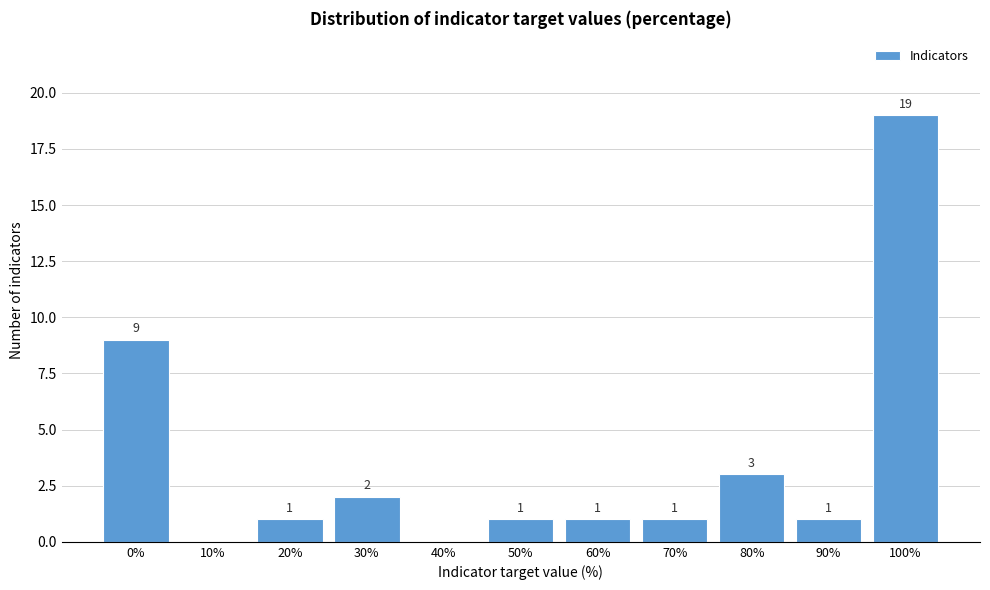

Reading right to left, what are all the values shown in this chart?

100%=19	90%=1	80%=3	70%=1	60%=1	50%=1	40%=0	30%=2	20%=1	10%=0	0%=9